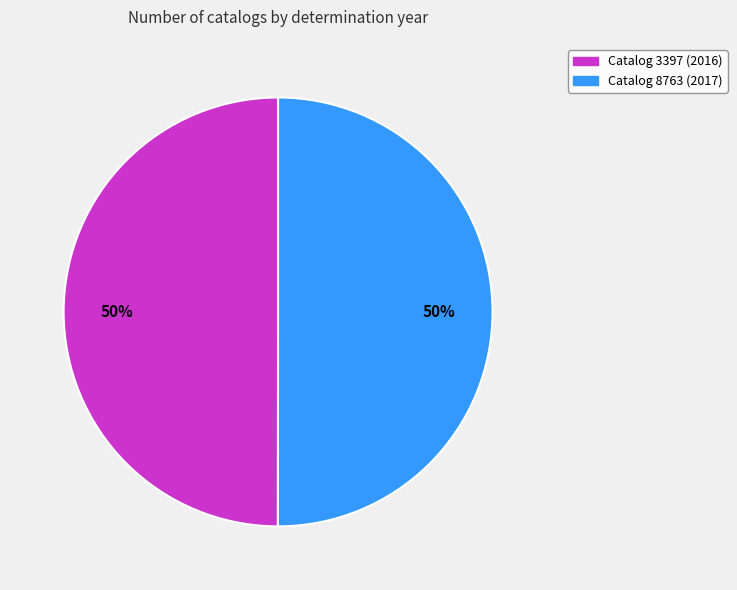

What percentage is the Catalog 3397 (2016) slice, to the nearest percent?

50%